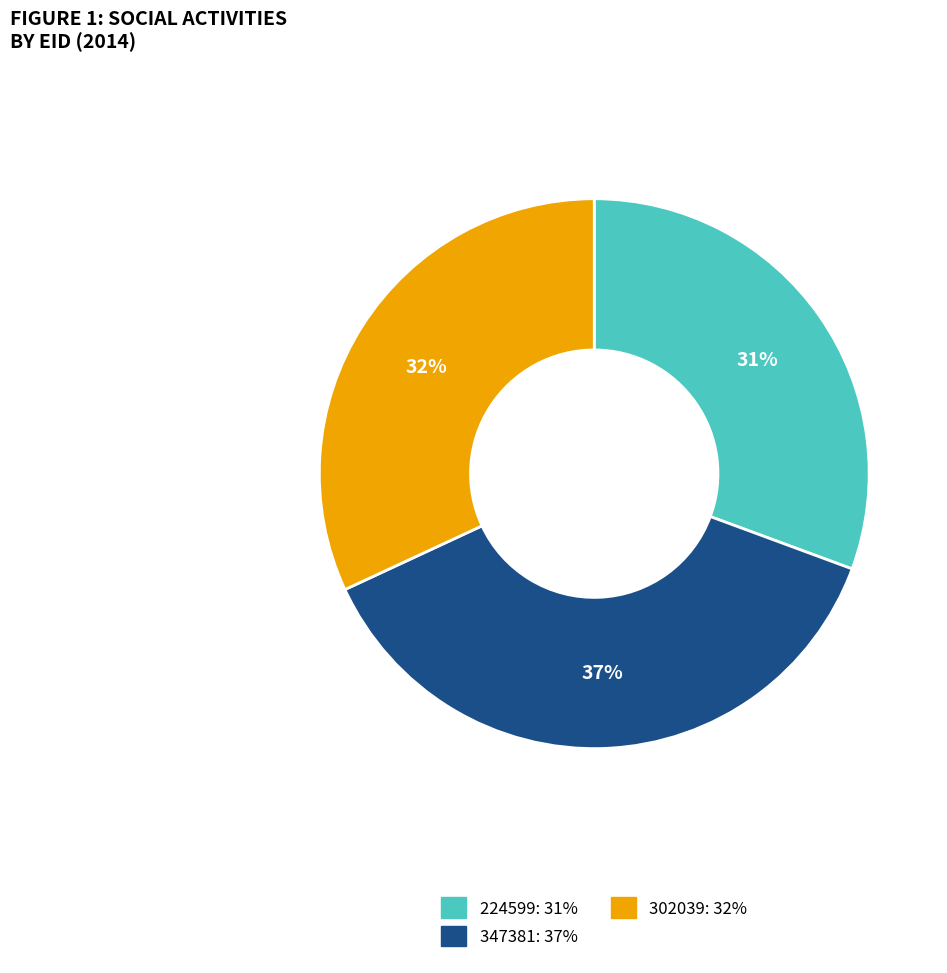

Combined, do 302039: 32% and 347381: 37% account for over 50%?

Yes